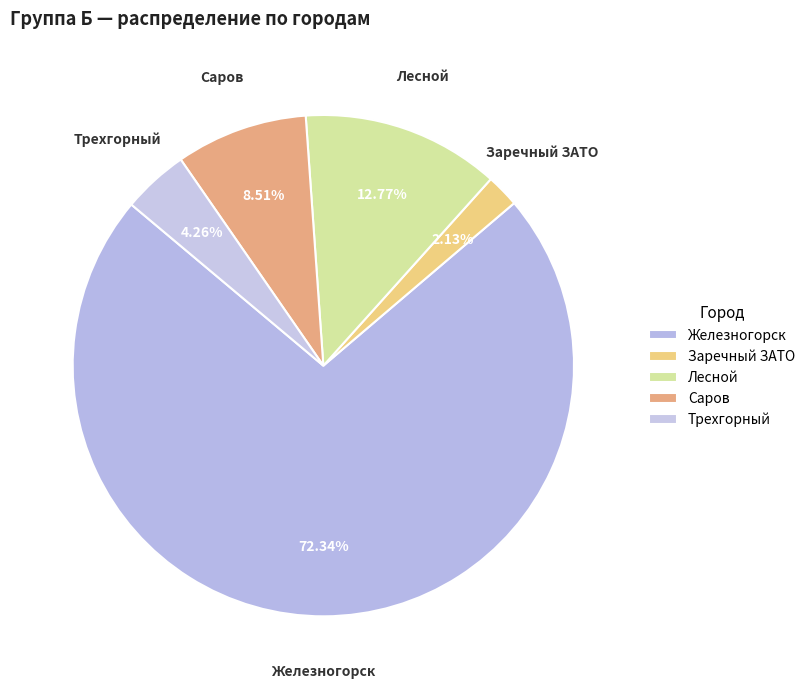

To the nearest percent, what is the combined percentage of Железногорск and Заречный ЗАТО?

74%